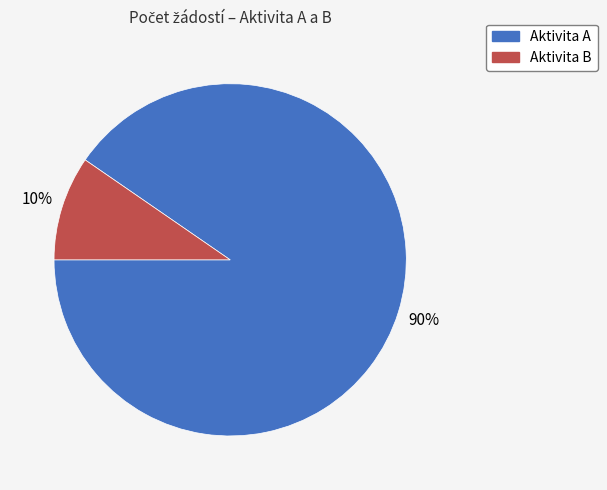

Between Aktivita B and Aktivita A, which is larger?

Aktivita A